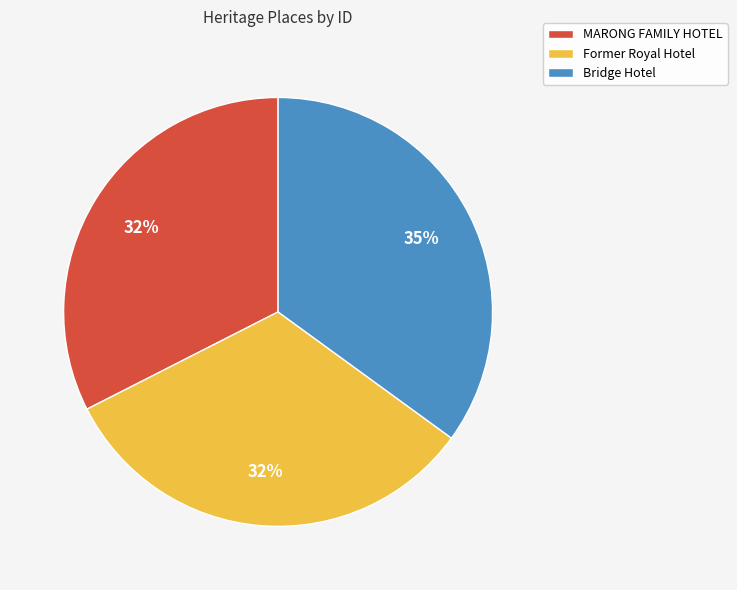

What percentage is the MARONG FAMILY HOTEL slice, to the nearest percent?

32%